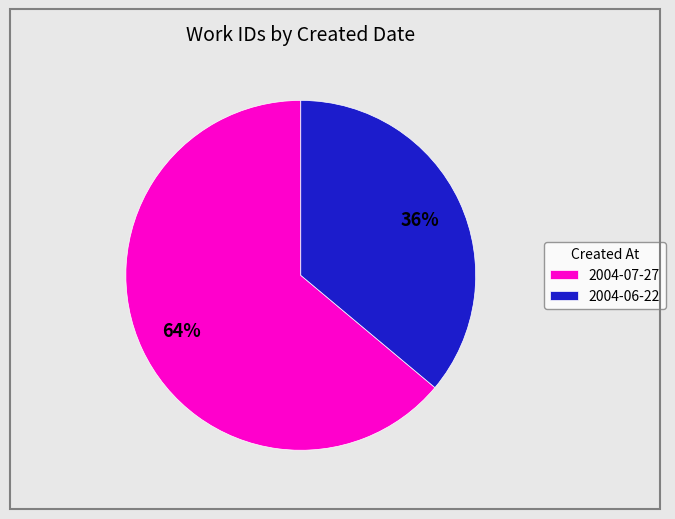

Combined, do 2004-06-22 and 2004-07-27 account for over 50%?

Yes